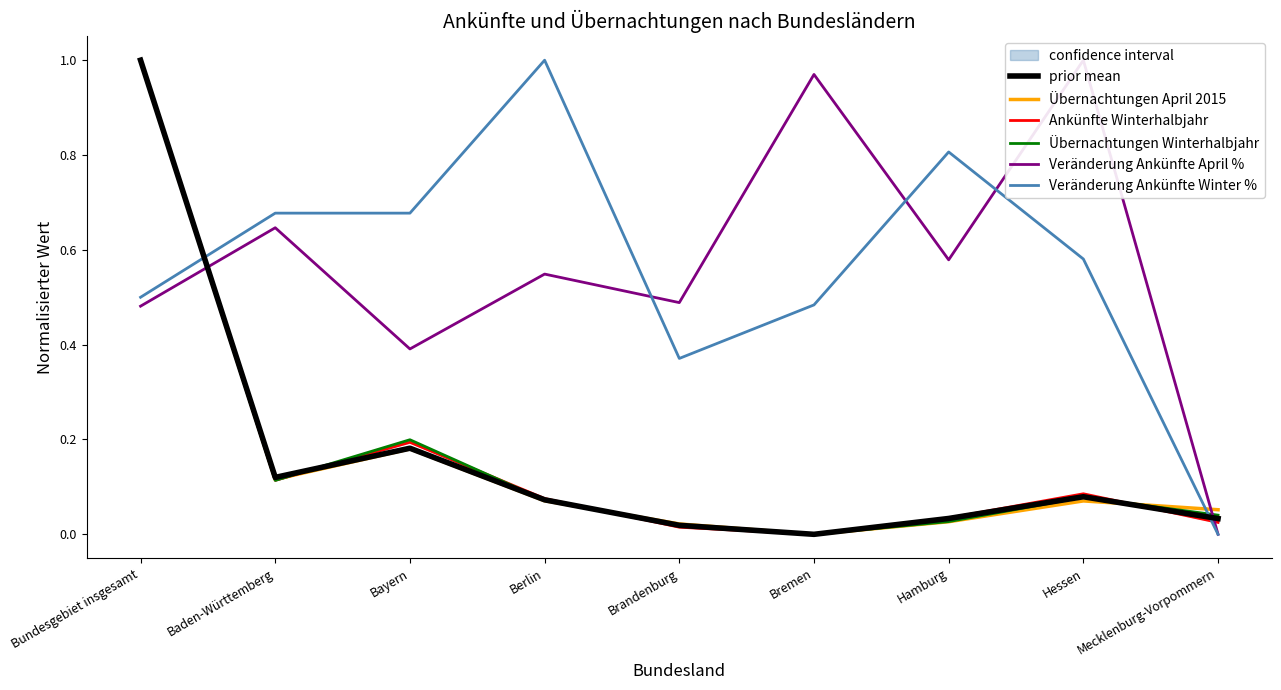

What are all the series names shown in the legend?

prior mean, Übernachtungen April 2015, Ankünfte Winterhalbjahr, Übernachtungen Winterhalbjahr, Veränderung Ankünfte April %, Veränderung Ankünfte Winter %